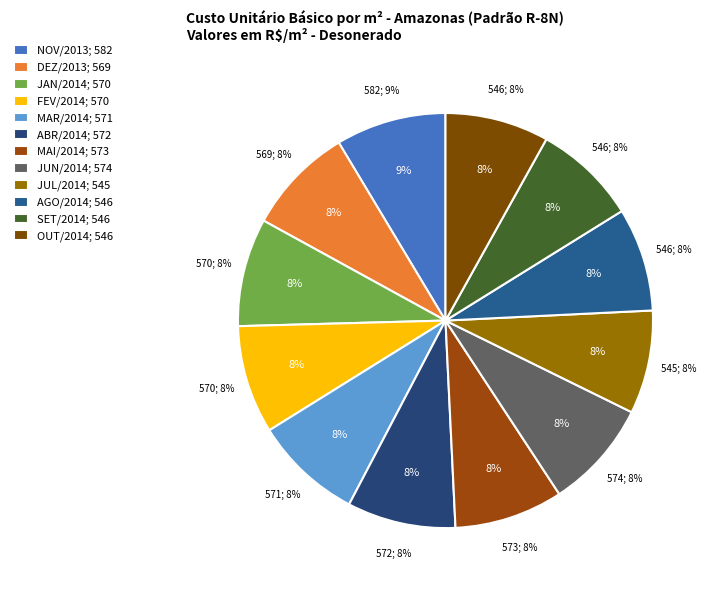

Rank the categories by value from highest to lowest.

NOV/2013, JUN/2014, MAI/2014, ABR/2014, MAR/2014, FEV/2014, JAN/2014, DEZ/2013, OUT/2014, SET/2014, AGO/2014, JUL/2014